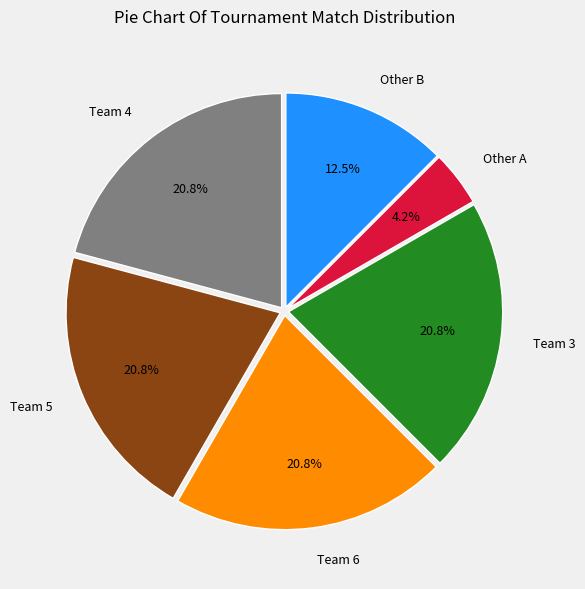

How many segments does this pie chart have?

6